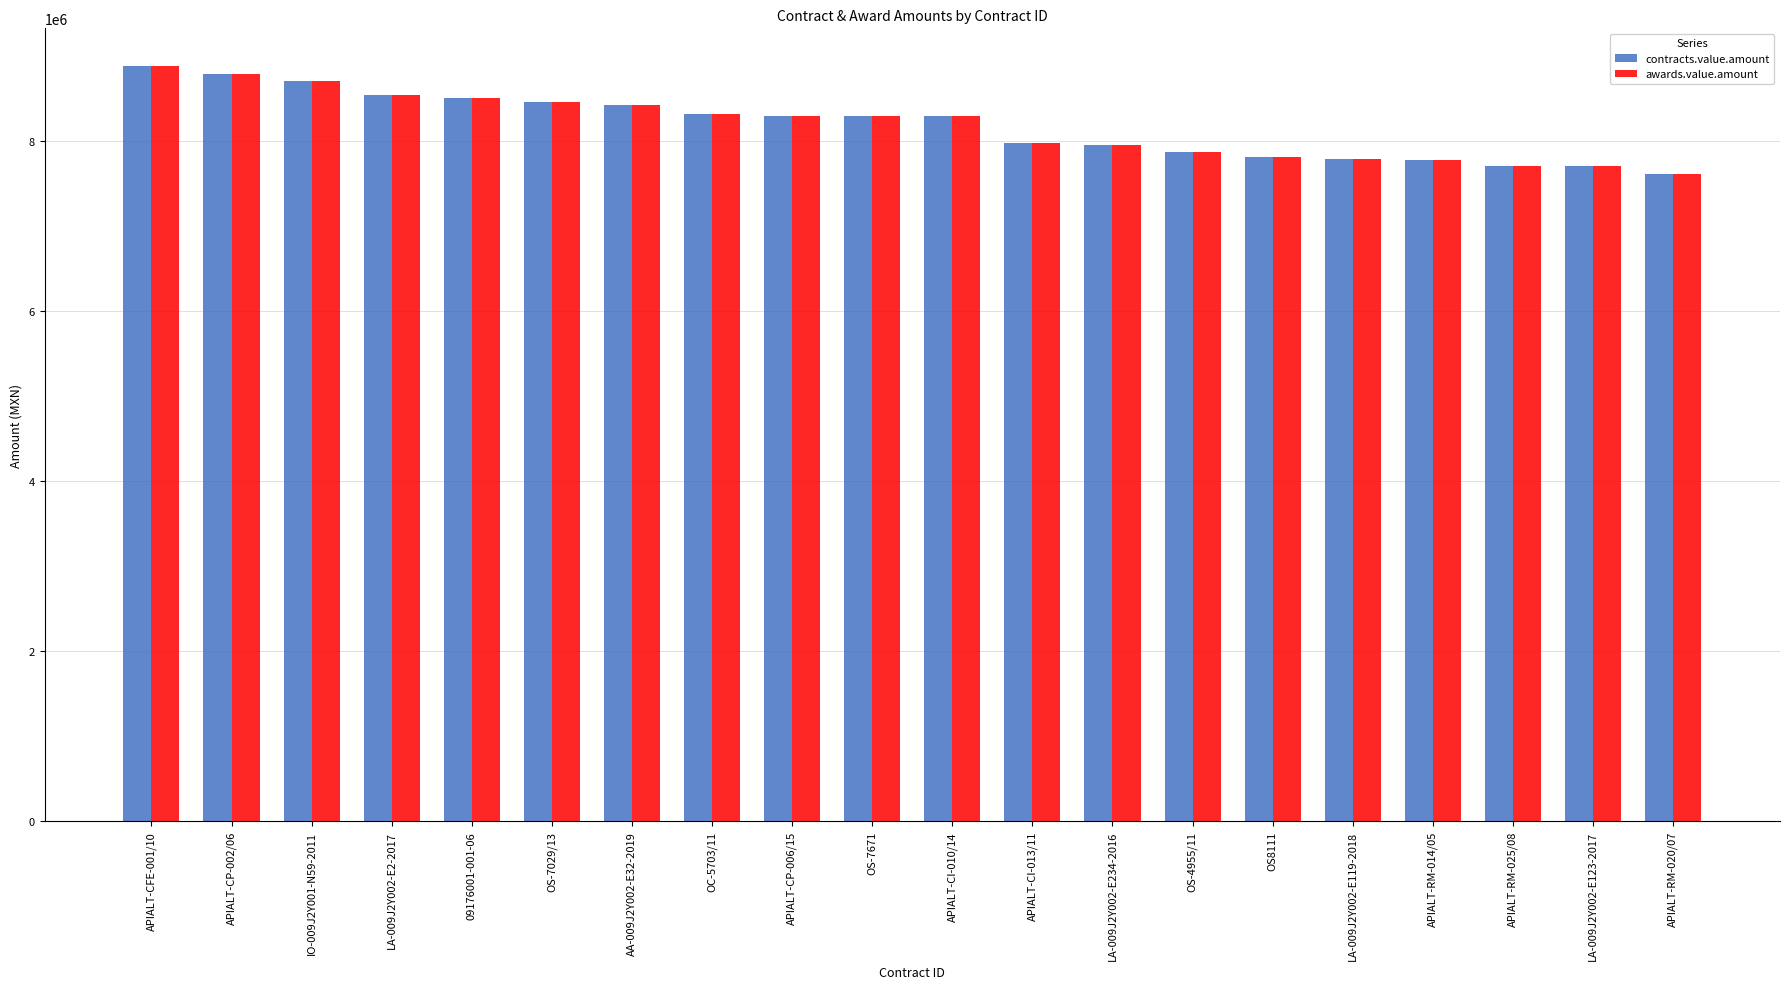

What is the difference between the maximum and minimum values in the contracts.value.amount series?

1268668.9